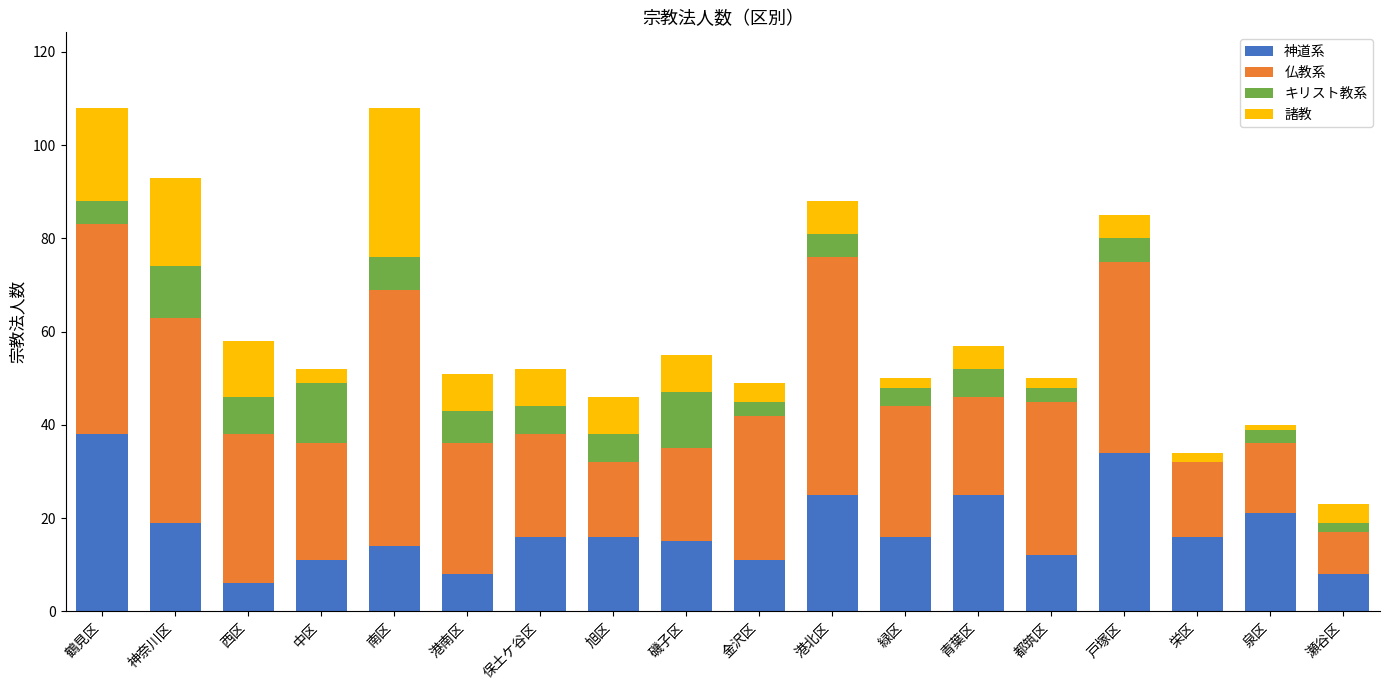

What is the maximum value for 神道系?

38